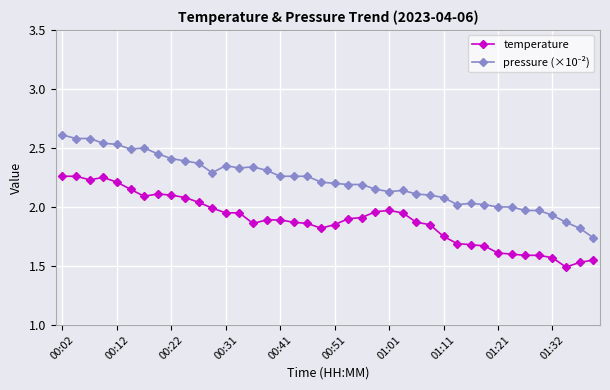

What is the sum of all temperature values?

75.4